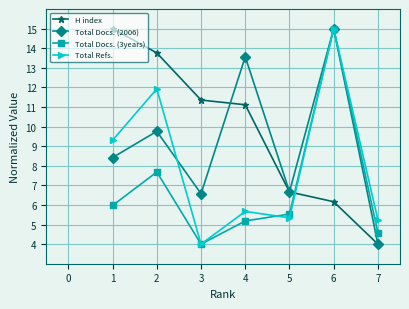

Is it true that Total Refs. equals 3.6 at 5?

False